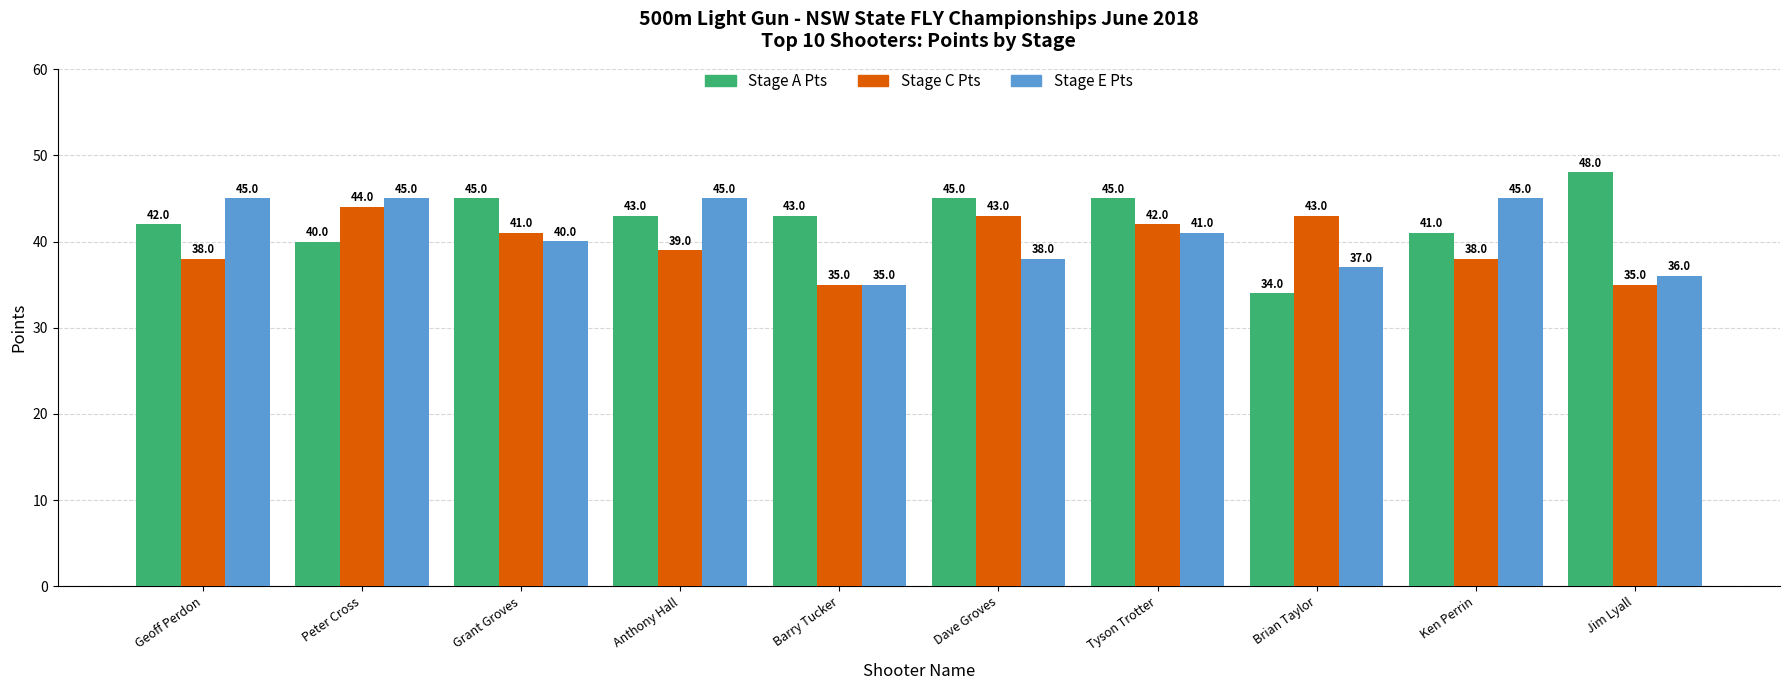

How many values in the Stage A Pts series exceed 43?

6